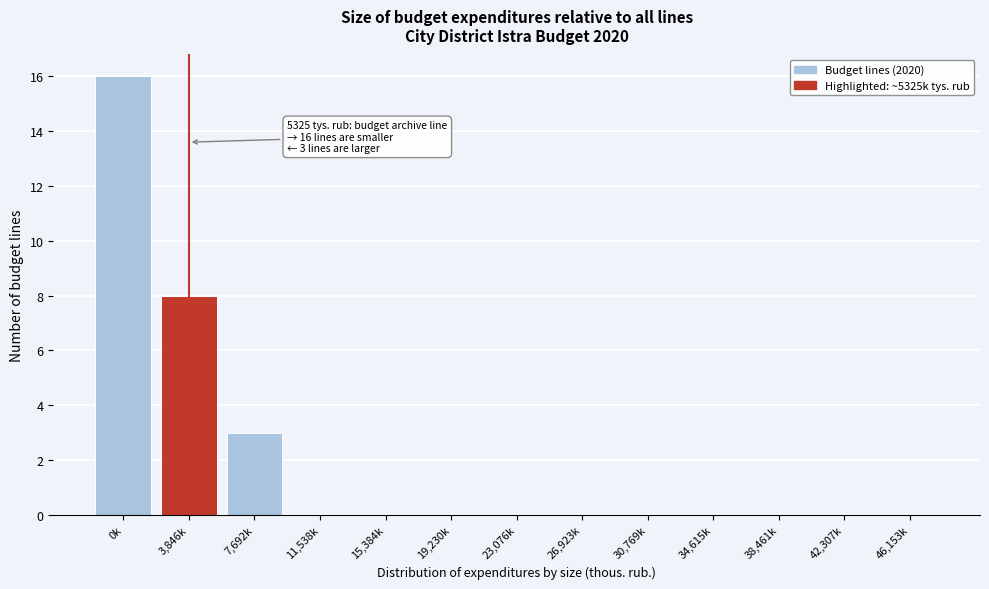

Reading left to right, what are all the values shown in this chart?

0k=16	3,846k=8	7,692k=3	11,538k=0	15,384k=0	19,230k=0	23,076k=0	26,923k=0	30,769k=0	34,615k=0	38,461k=0	42,307k=0	46,153k=0